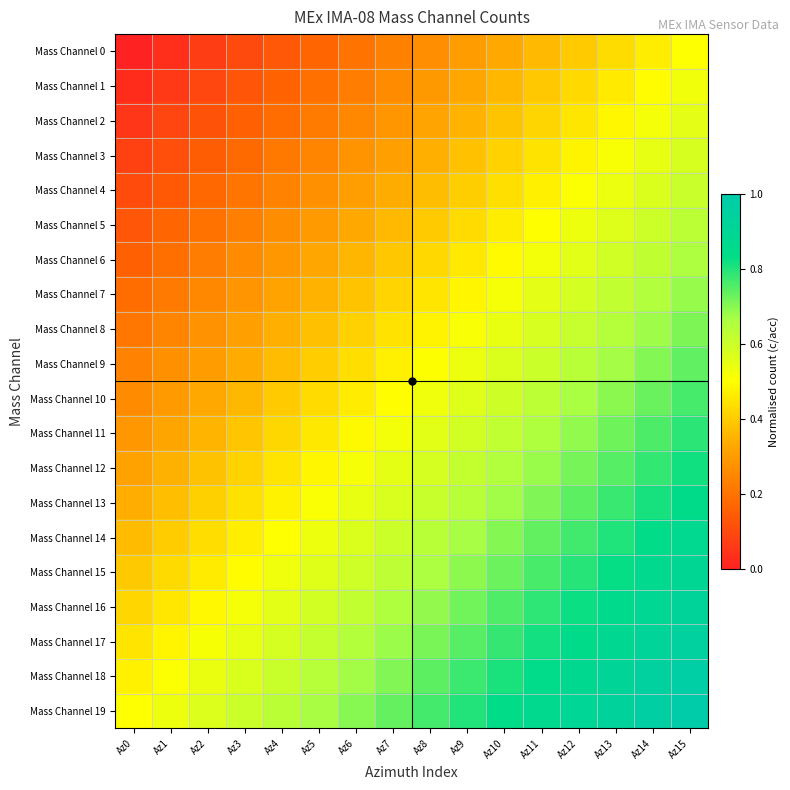

Rank the series at Az3 from highest to lowest value.

Mass Channel 19, Mass Channel 18, Mass Channel 17, Mass Channel 16, Mass Channel 15, Mass Channel 14, Mass Channel 13, Mass Channel 12, Mass Channel 11, Mass Channel 10, Mass Channel 9, Mass Channel 8, Mass Channel 7, Mass Channel 6, Mass Channel 5, Mass Channel 4, Mass Channel 3, Mass Channel 2, Mass Channel 1, Mass Channel 0